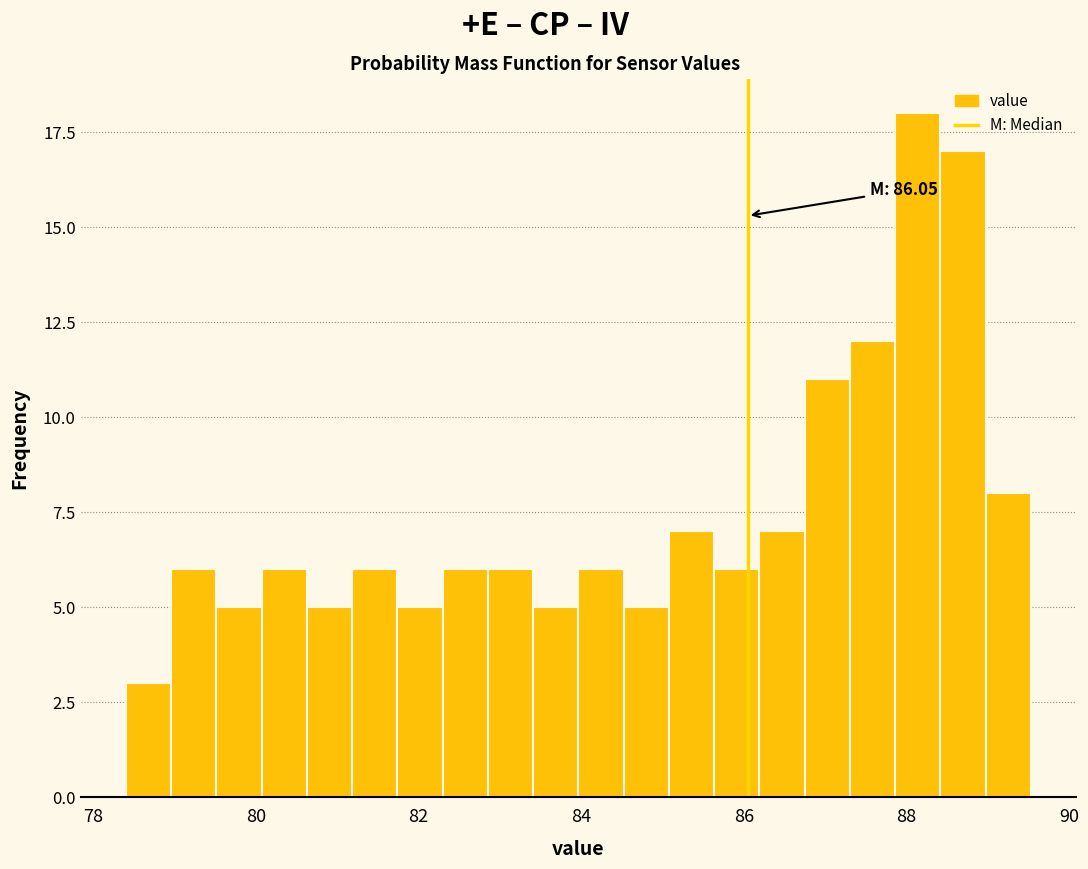

Read against the x-axis, roughly where is the centre of the tallest bar?

88.2